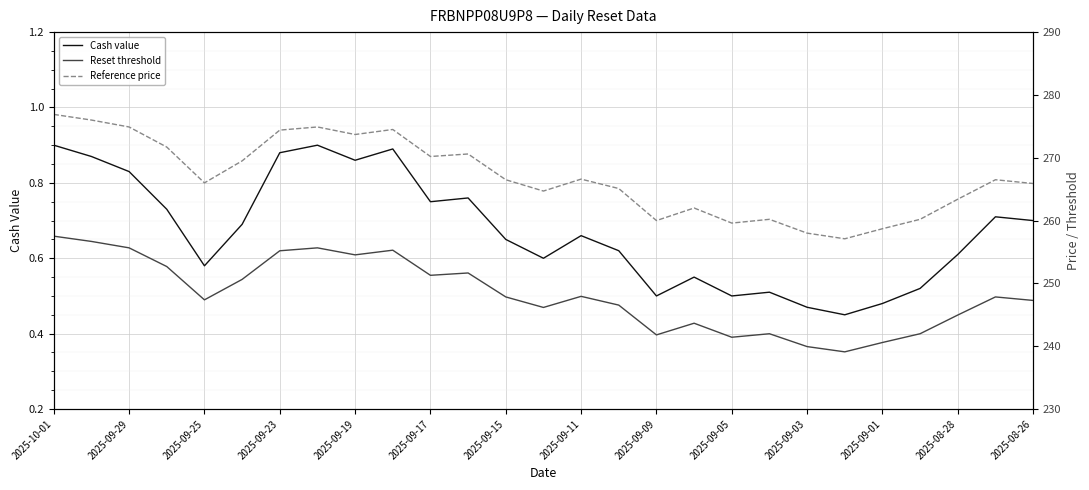

What is the highest value of the Reset threshold series?

257.5